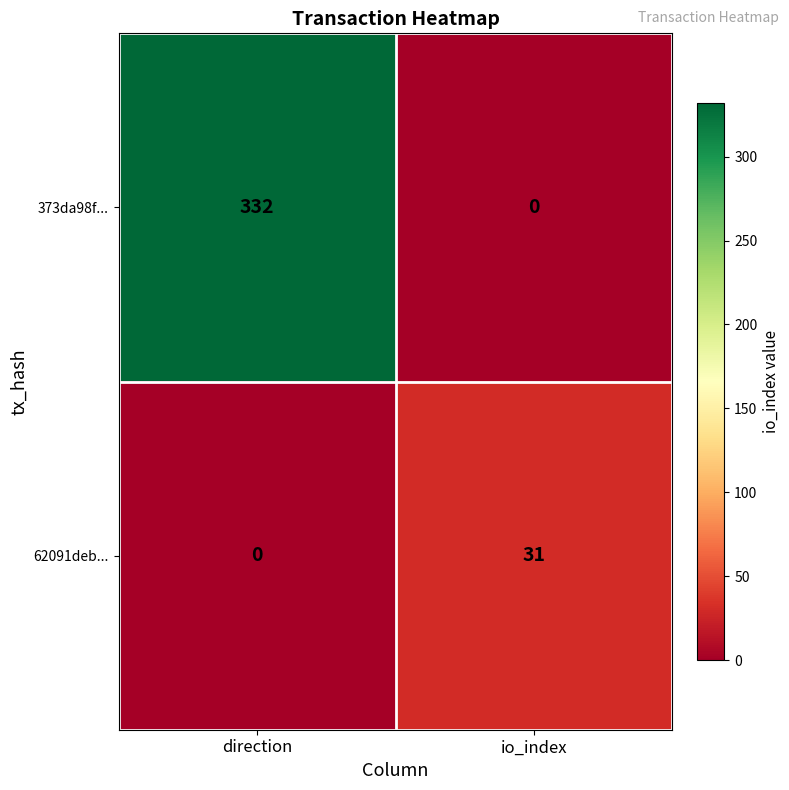

Which series has the largest total across all categories?

373da98f...